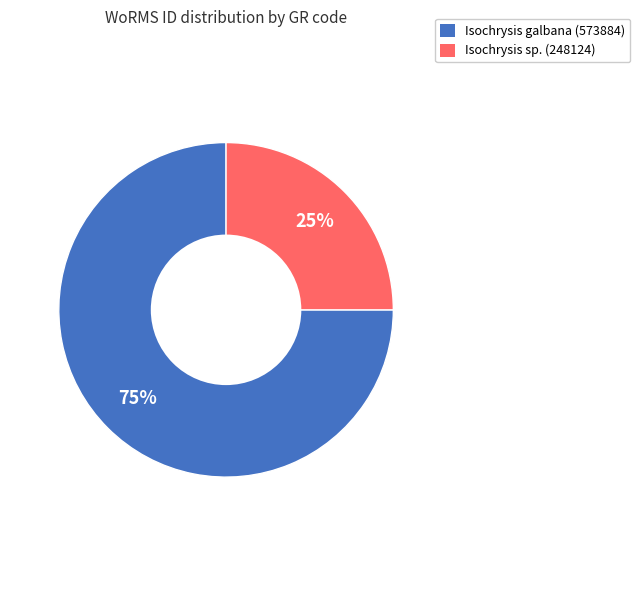

Is there any slice that represents more than half of the pie?

Yes